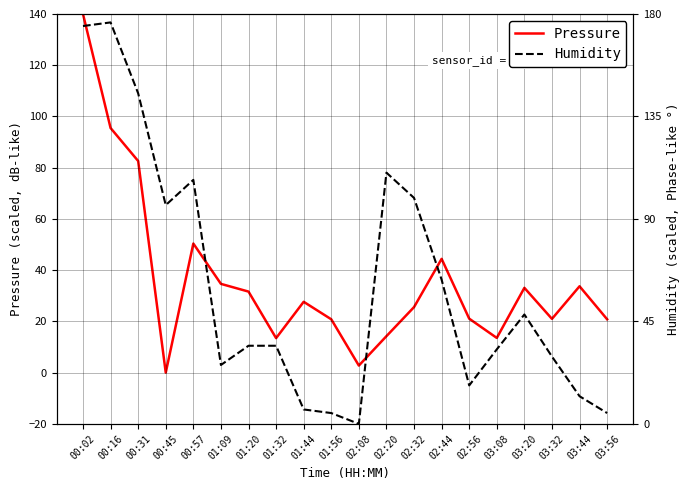

Is the value of Humidity at 02:56 greater than the value of Pressure at 02:32?

No